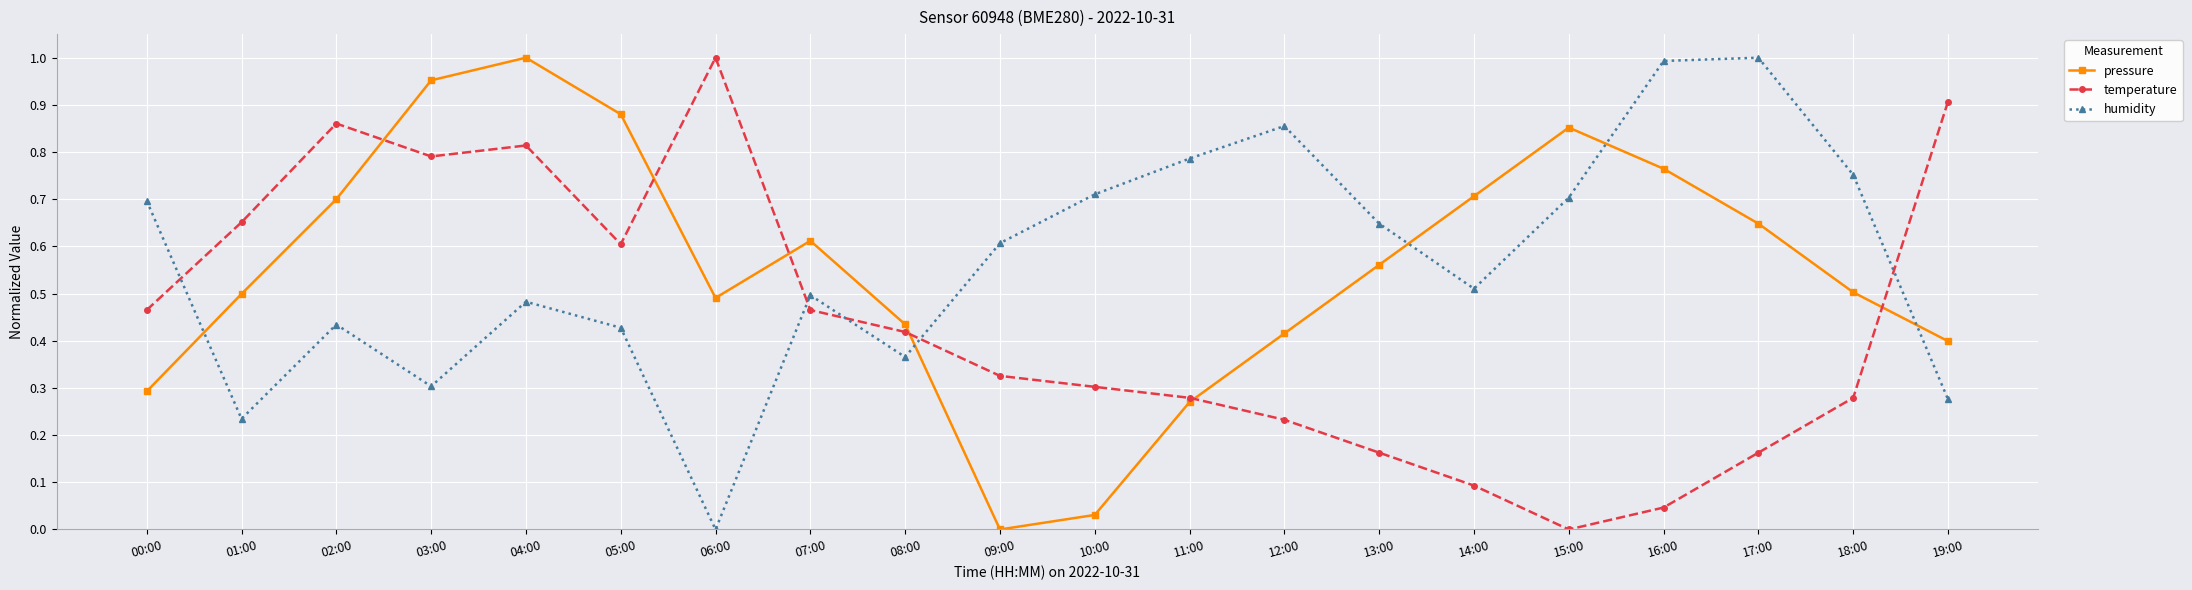

What are all the series names shown in the legend?

pressure, temperature, humidity